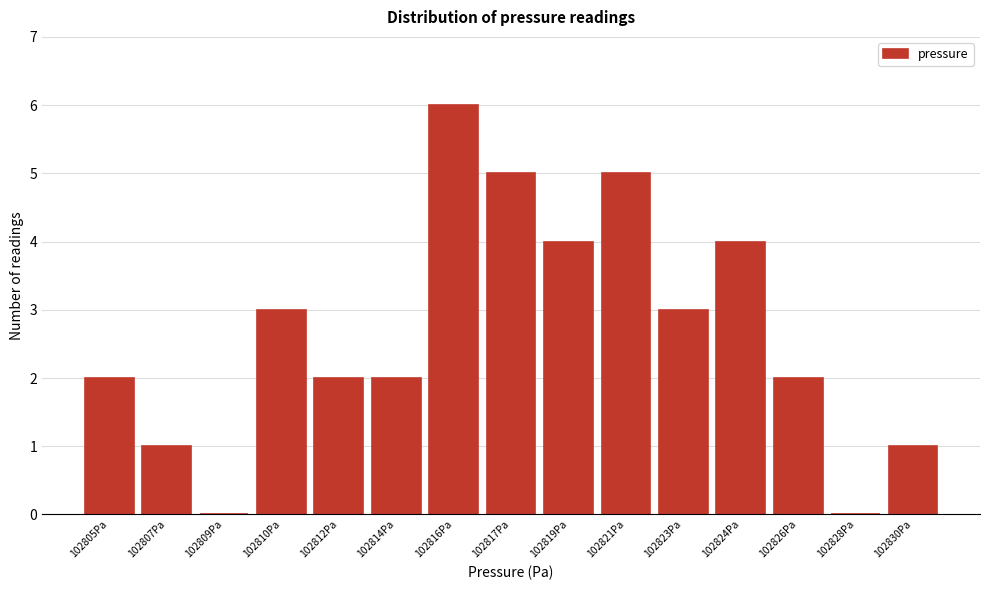

Reading left to right, extract all data points from this chart.

102805Pa=2	102807Pa=1	102809Pa=0	102810Pa=3	102812Pa=2	102814Pa=2	102816Pa=6	102817Pa=5	102819Pa=4	102821Pa=5	102823Pa=3	102824Pa=4	102826Pa=2	102828Pa=0	102830Pa=1